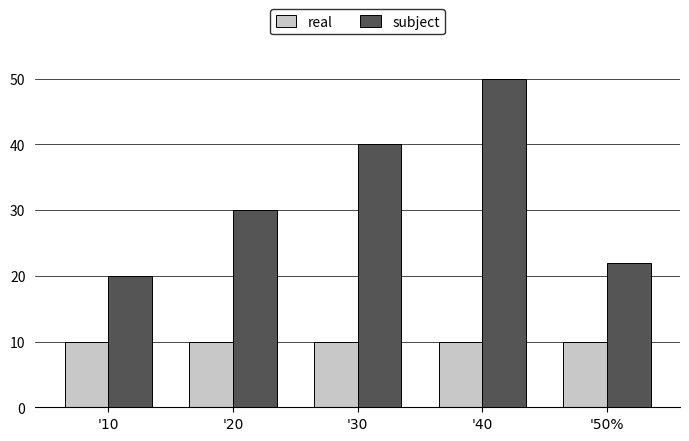

Reading left to right, transcribe all the data shown in this chart.

real: 10	10	10	10	10
subject: 20	30	40	50	22